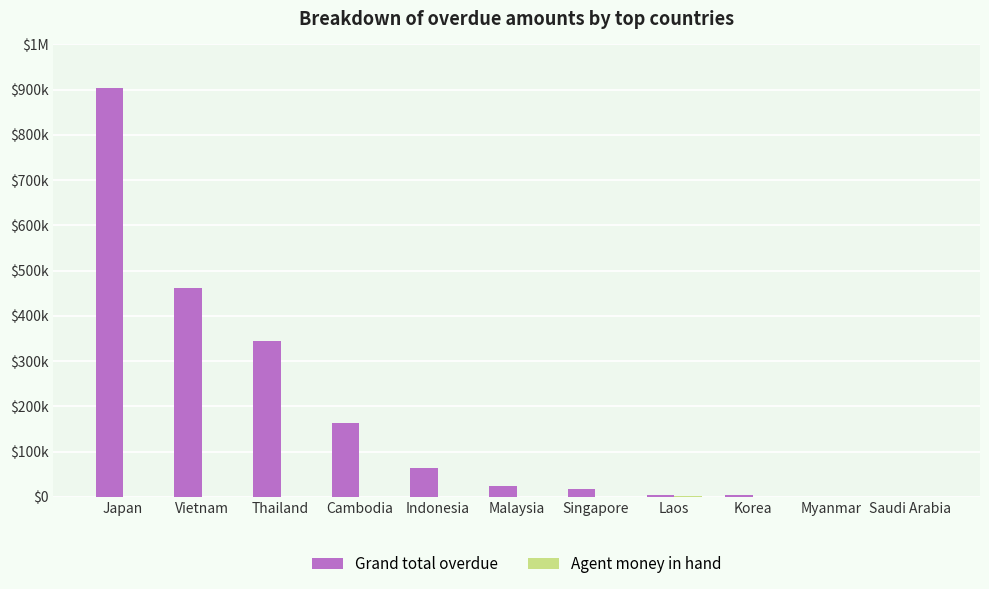

Which series has the largest total across all categories?

Grand total overdue